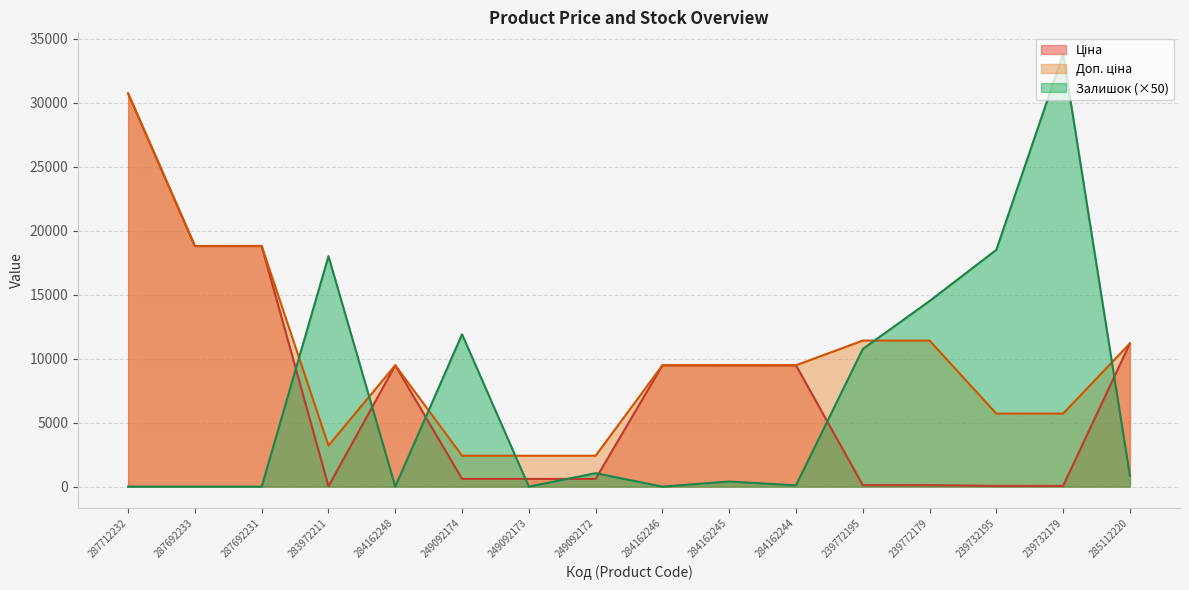

Between 287692231 and 285112220, which series saw the biggest shift?

Ціна